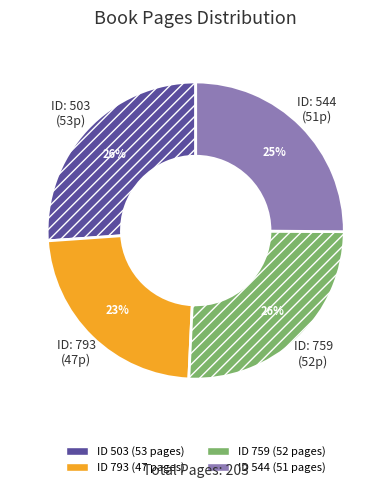

Does any single category account for the majority?

No